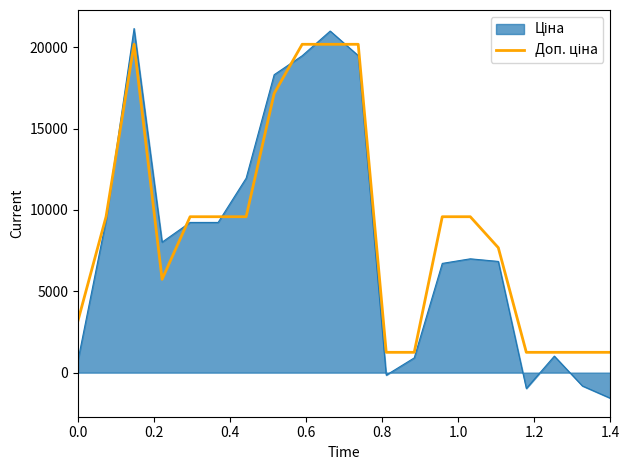

What is the maximum value shown in the chart?

21157.5